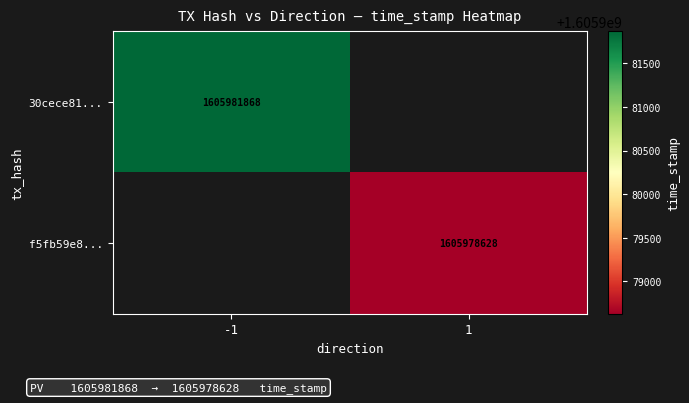

The 30cece81... series shows 1605981868 at -1. True or false?

True